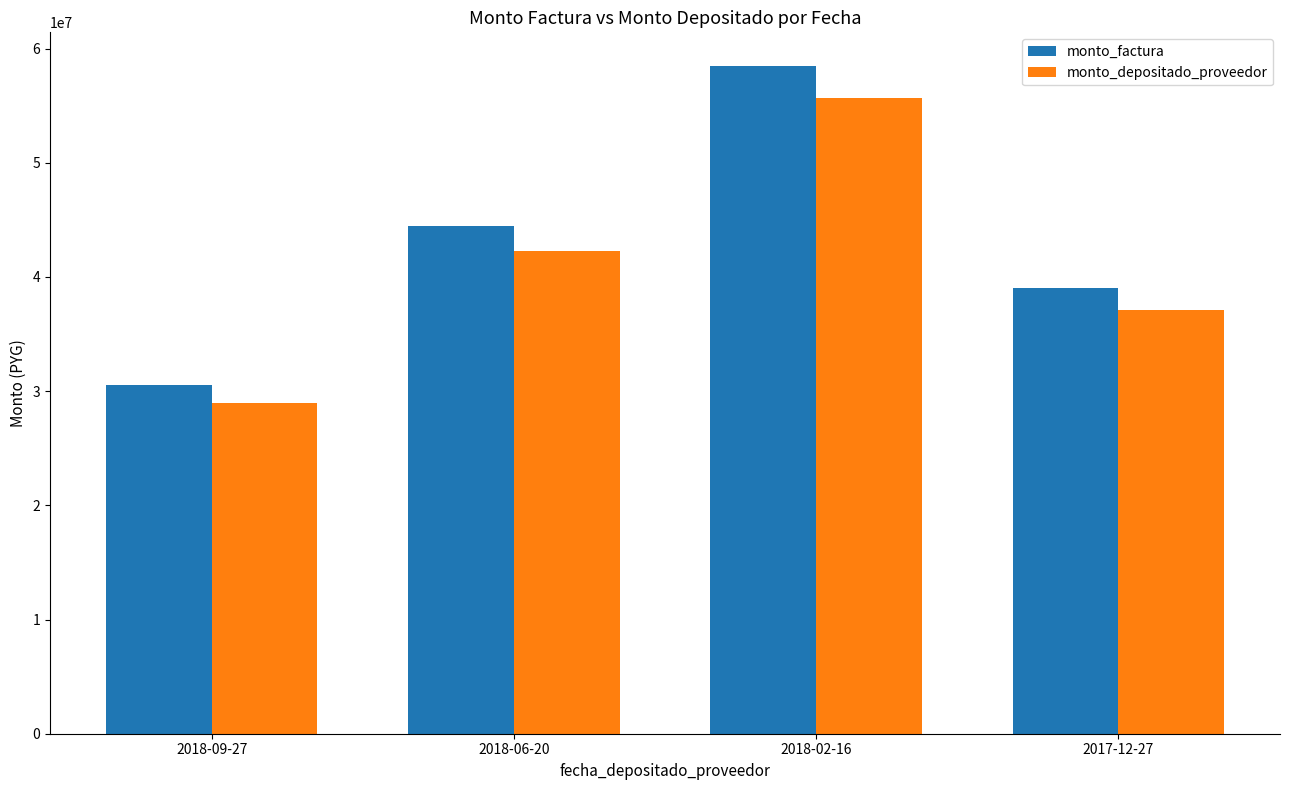

Where is monto_factura nearest to the value 44500000?

2018-06-20